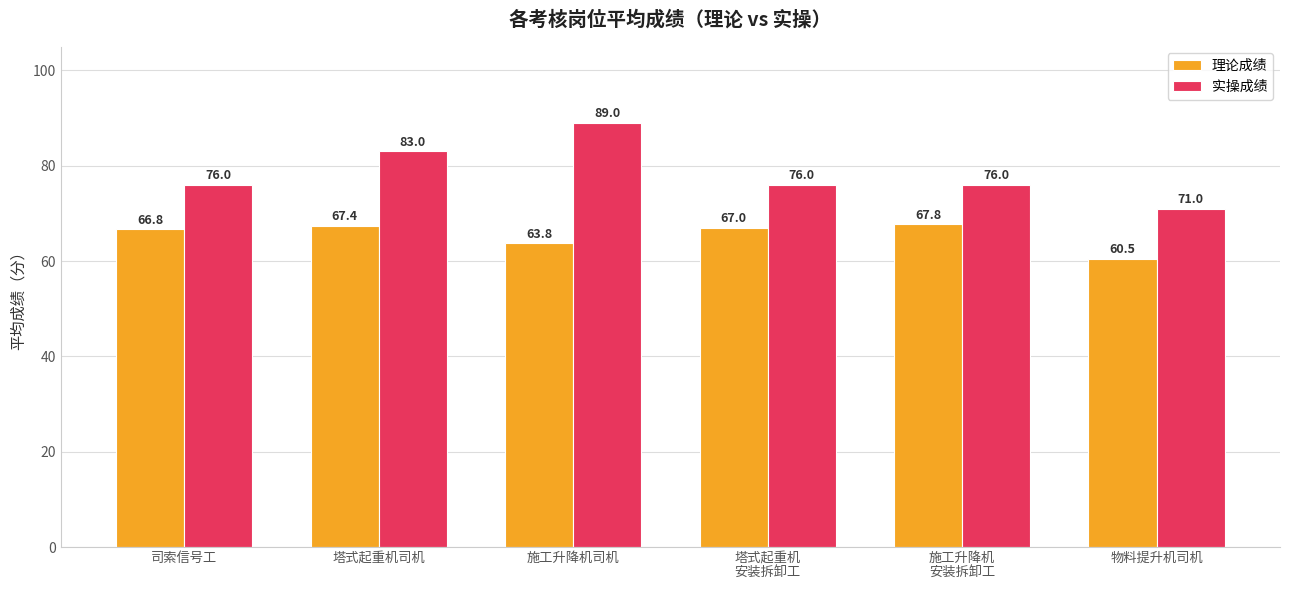

True or false: 理论成绩 has a value of 60.5 at 物料提升机司机.

True